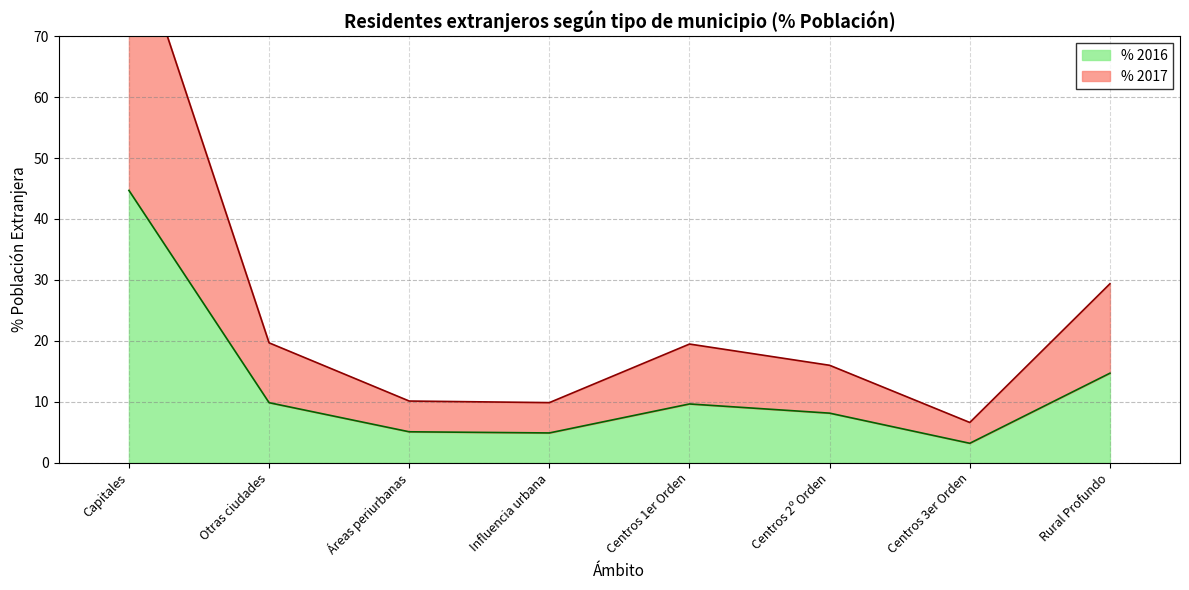

Where is the first local maximum for % 2016?

Centros 1er Orden